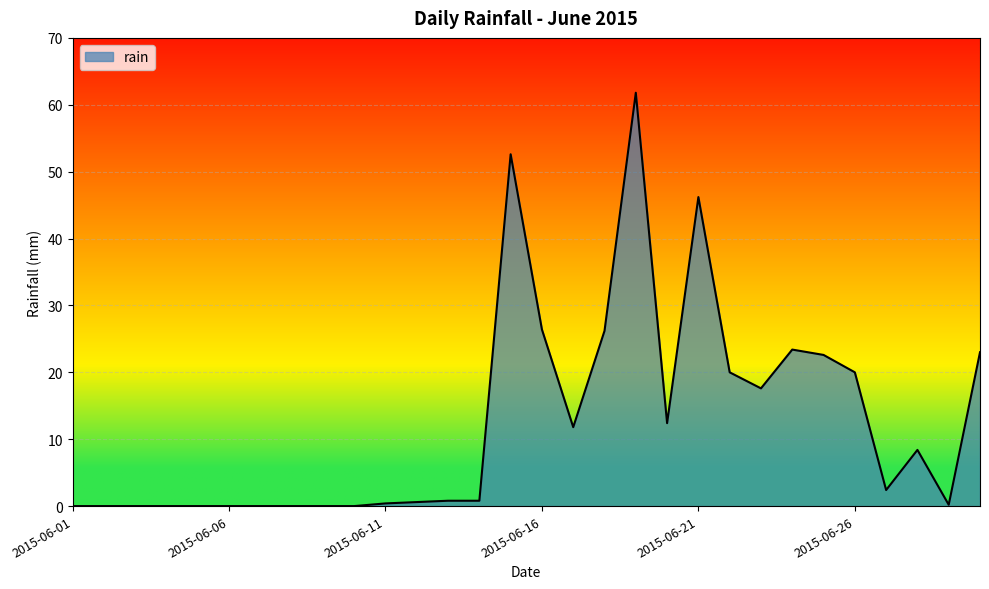

Count the number of data series in this chart.

1